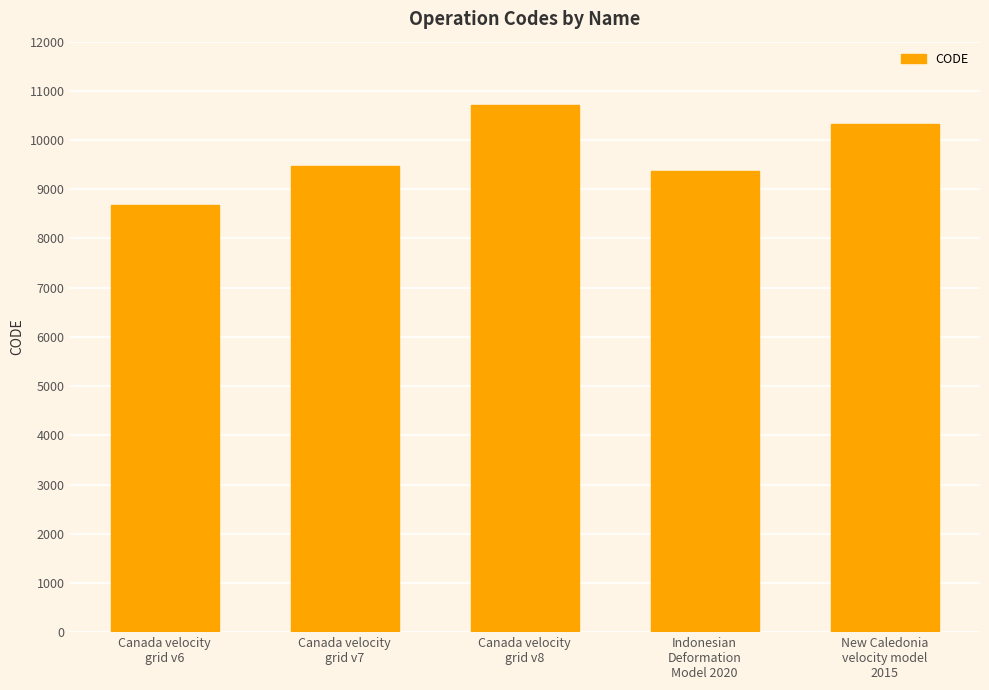

Rank the categories by value from highest to lowest.

Canada velocity
grid v8, New Caledonia
velocity model
2015, Canada velocity
grid v7, Indonesian
Deformation
Model 2020, Canada velocity
grid v6